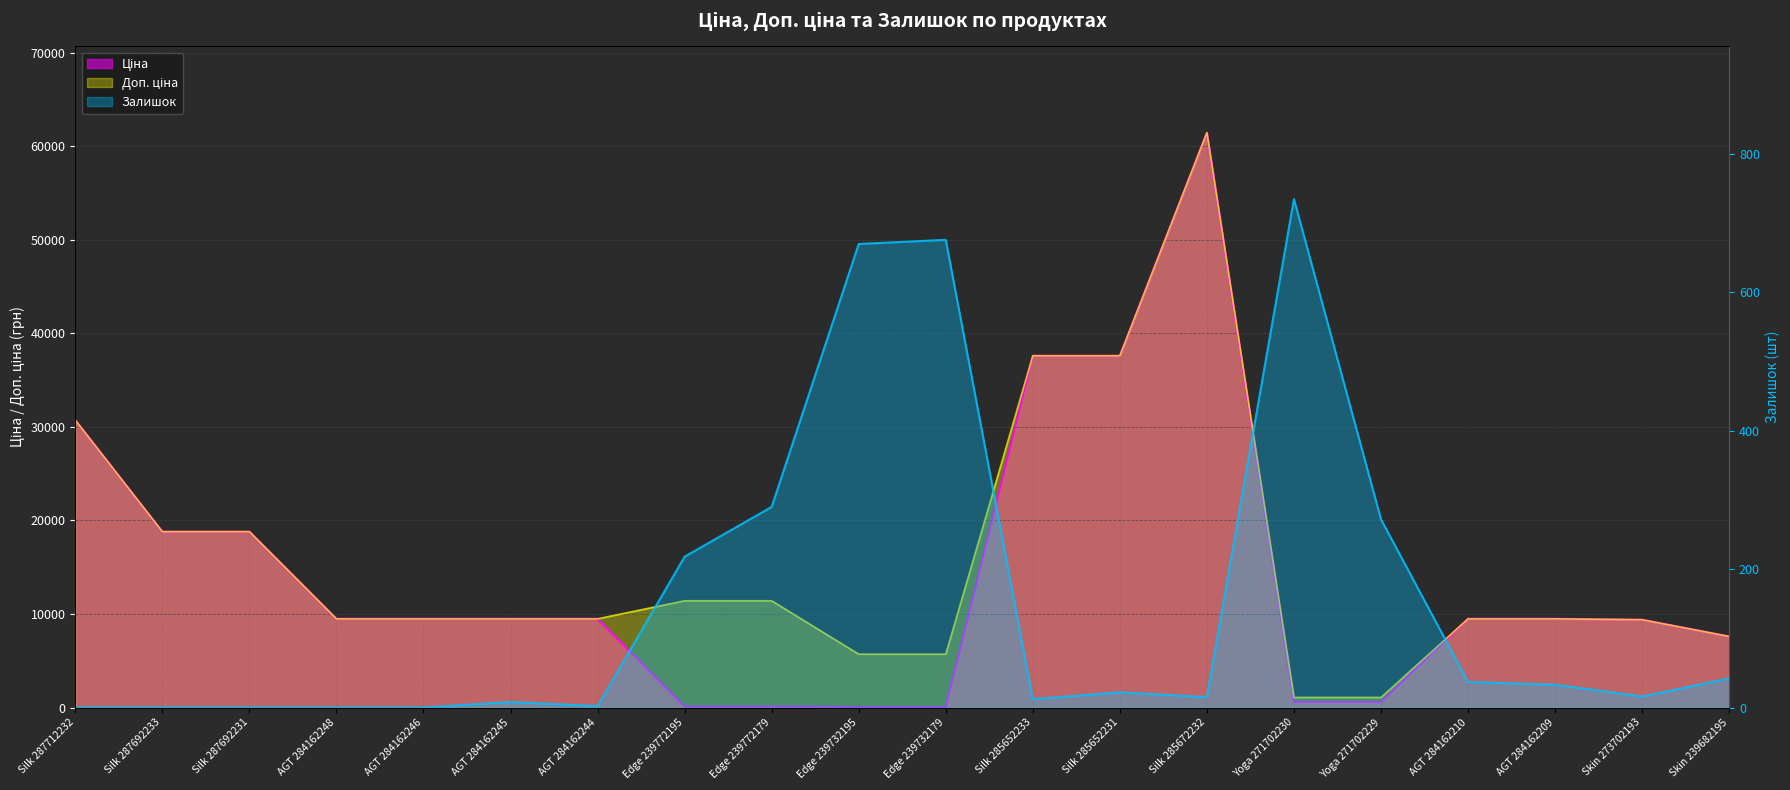

How many interior local peaks does the Ціна series have?

1